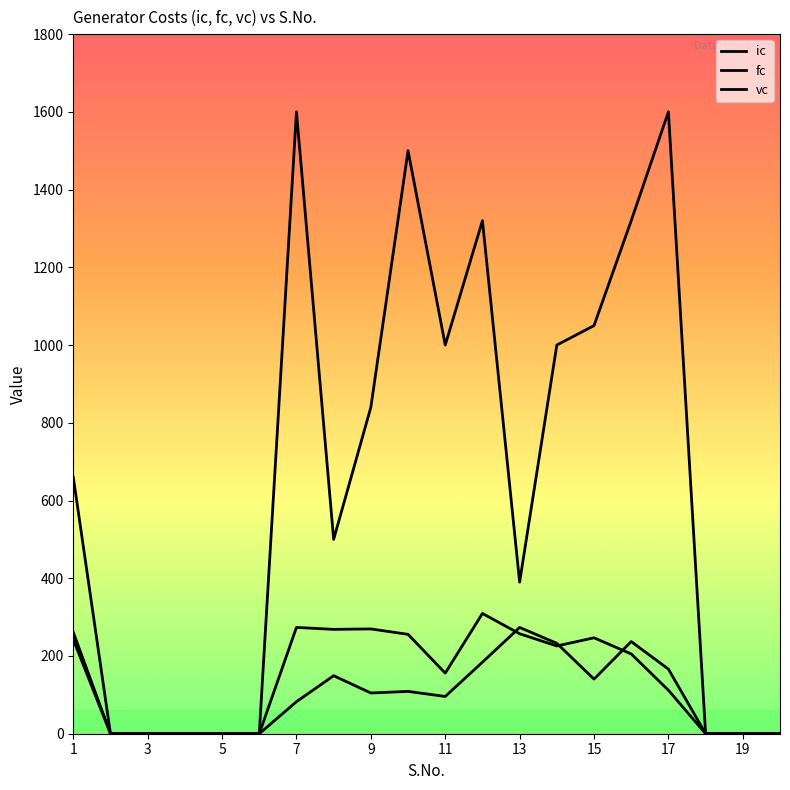

Reading right to left, list all the values displayed in this chart.

ic: 0.0	0.0	0.0	1600.0	1320.0	1050.0	1000.0	390.0	1320.0	1000.0	1500.0	840.0	500.0	1600.0	0.0	0.0	0.0	0.0	0.0	660.0
fc: 0.0	0.0	0.0	166.2	237.1	140.5	232.6	273.4	184.0	95.9	108.9	104.8	149.2	82.4	0.0	0.0	0.0	0.0	0.0	242.4
vc: 0.0	0.0	0.0	111.9	205.3	246.8	225.8	257.2	309.4	155.9	255.7	269.6	268.5	273.5	0.0	0.0	0.0	0.0	0.0	261.1